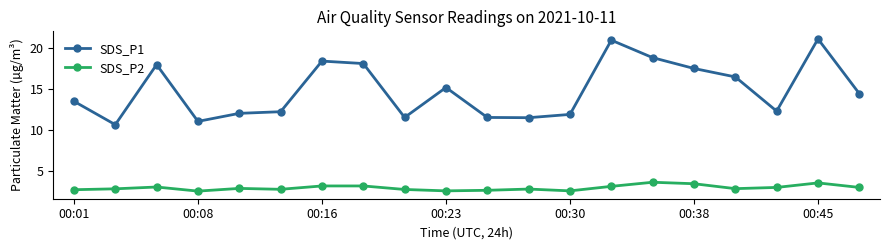

Which series has the largest total across all categories?

SDS_P1